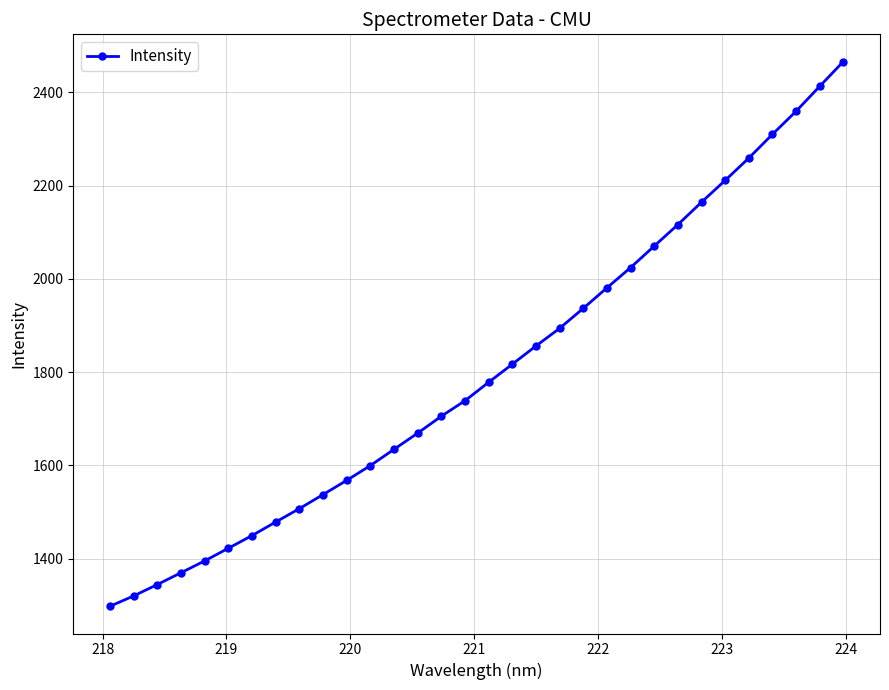

What is the smallest value displayed?

1297.9